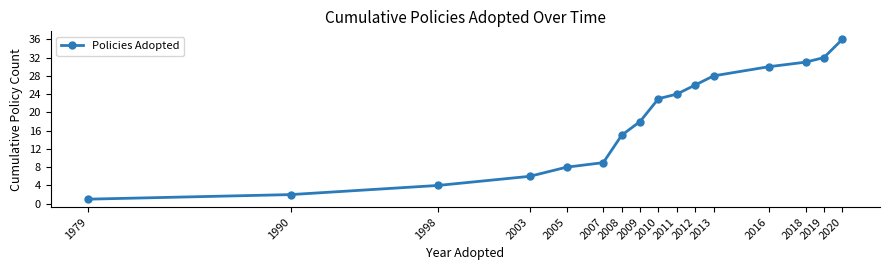

What is the difference between the values at 2020 and 2003?

30